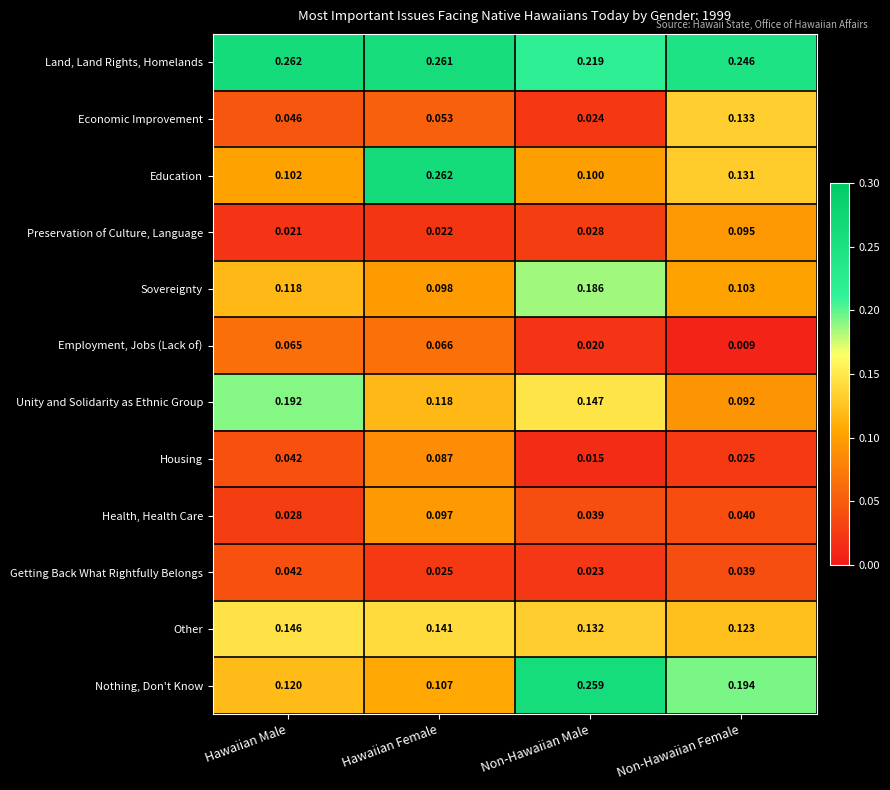

At which category is the sum across all series the highest?

Hawaiian Female